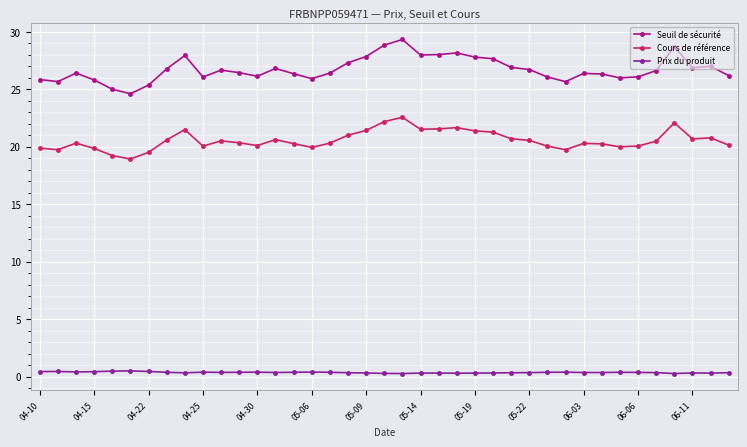

Rank the series by their average value, from lowest to highest.

Prix du produit, Cours de référence, Seuil de sécurité